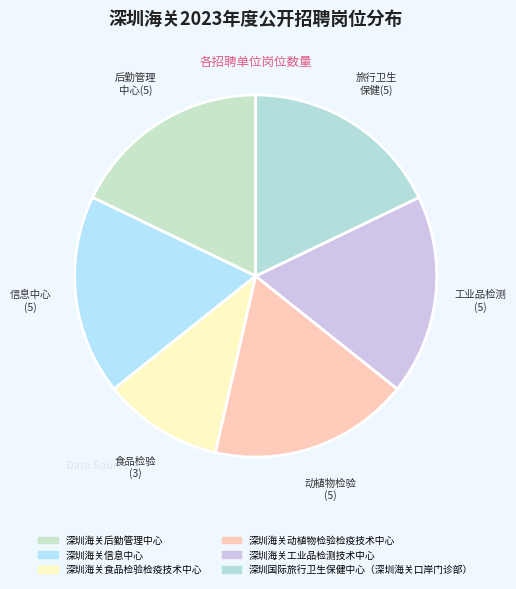

Which has a higher value, 深圳海关食品检验检疫技术中心 or 深圳海关工业品检测技术中心?

深圳海关工业品检测技术中心